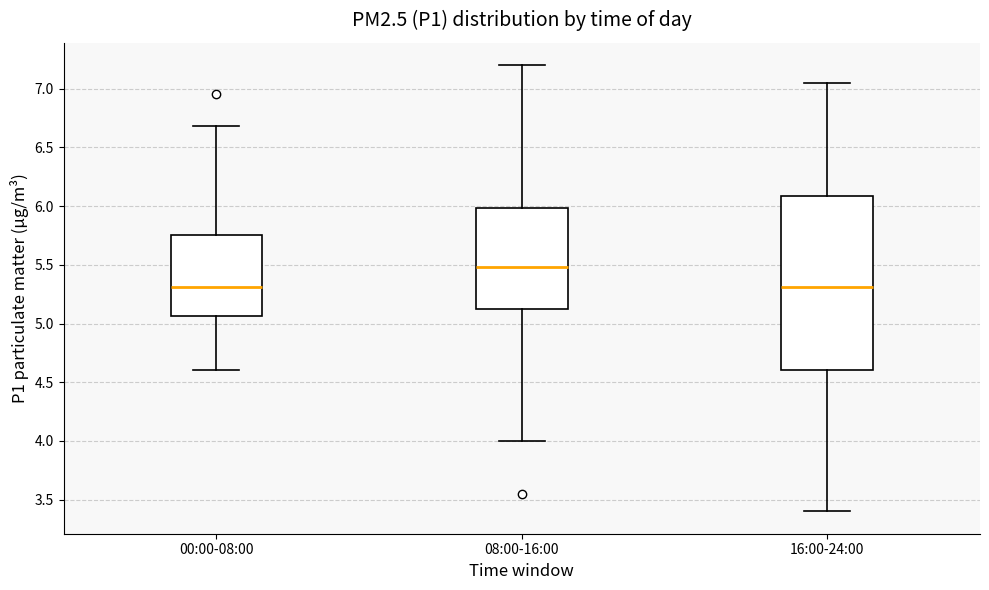

Which box is the tallest, from its lower edge to its upper edge?

16:00-24:00